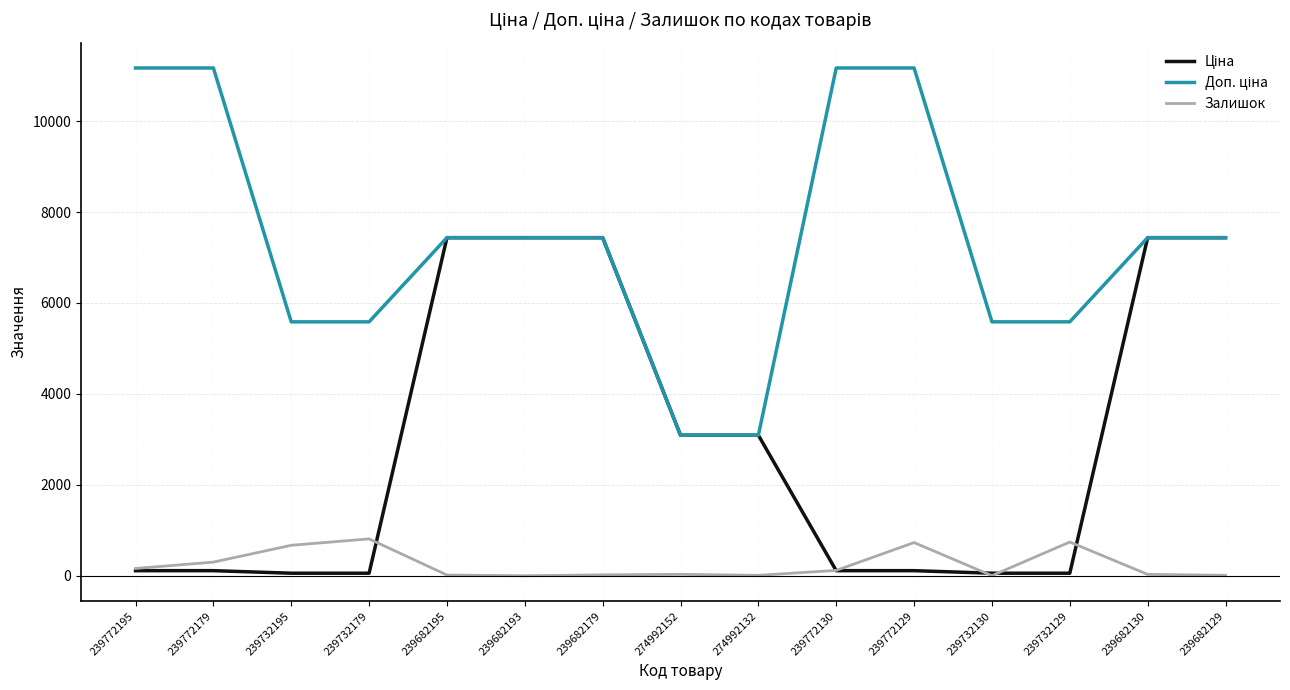

The value of Залишок at 239732195 is 1061.9. True or false?

False